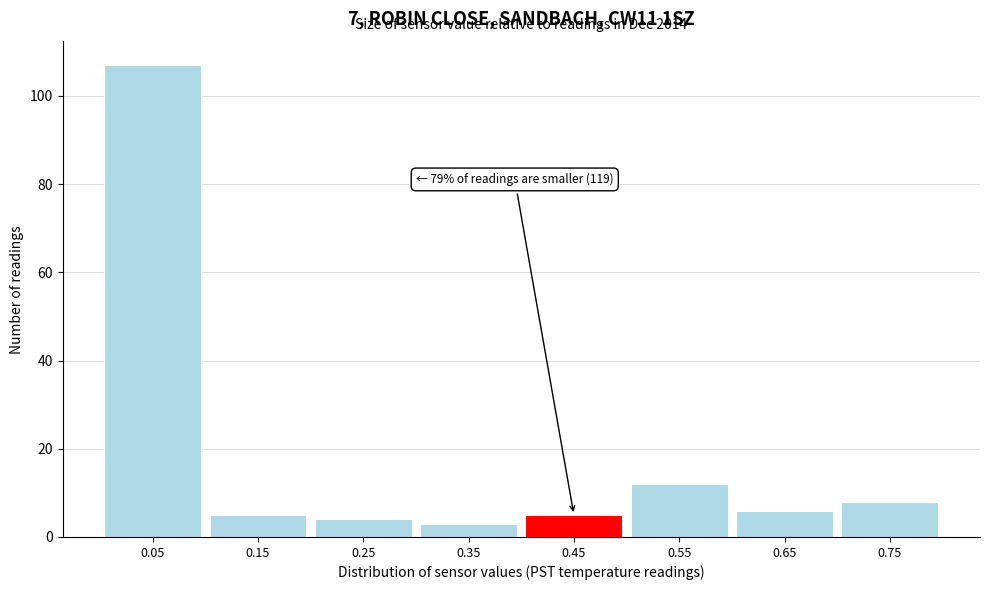

Reading left to right, extract all data points from this chart.

0.05=107	0.15=5	0.25=4	0.35=3	0.45=5	0.55=12	0.65=6	0.75=8